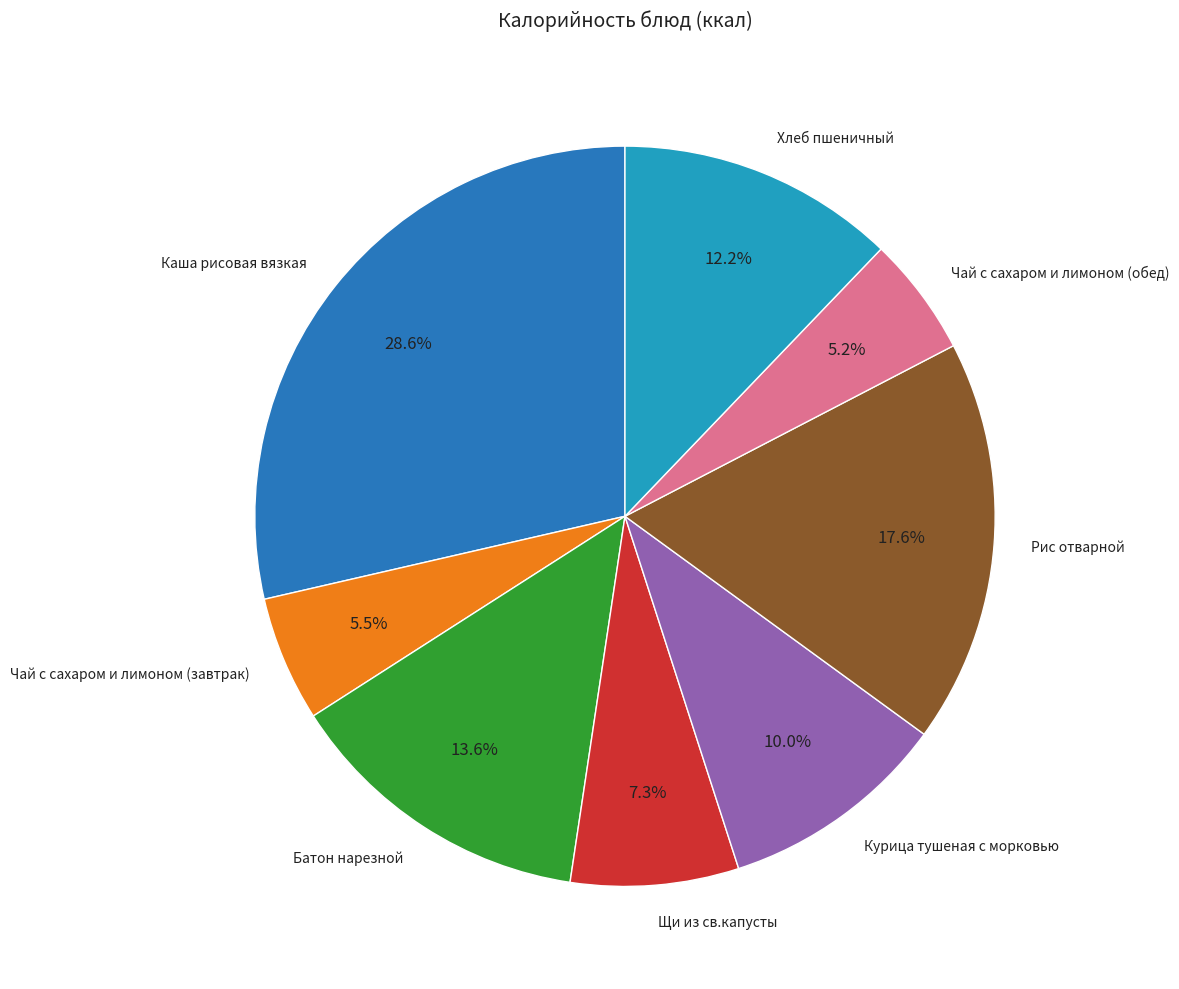

How many segments does this pie chart have?

8